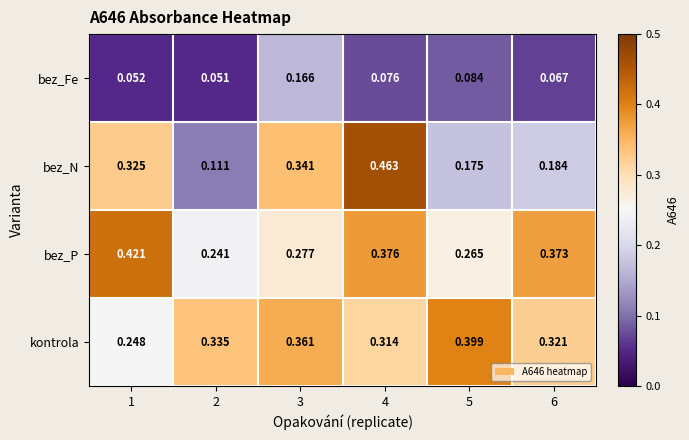

Rank the series at 6 from lowest to highest value.

bez_Fe, bez_N, kontrola, bez_P